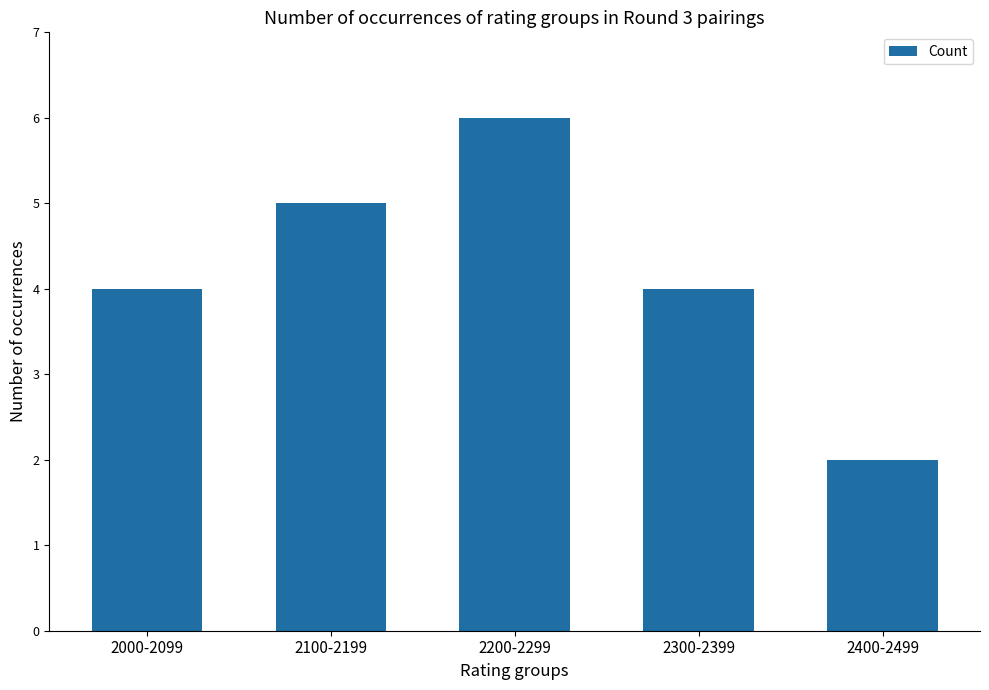

The value at 2300-2399 is 4. True or false?

True